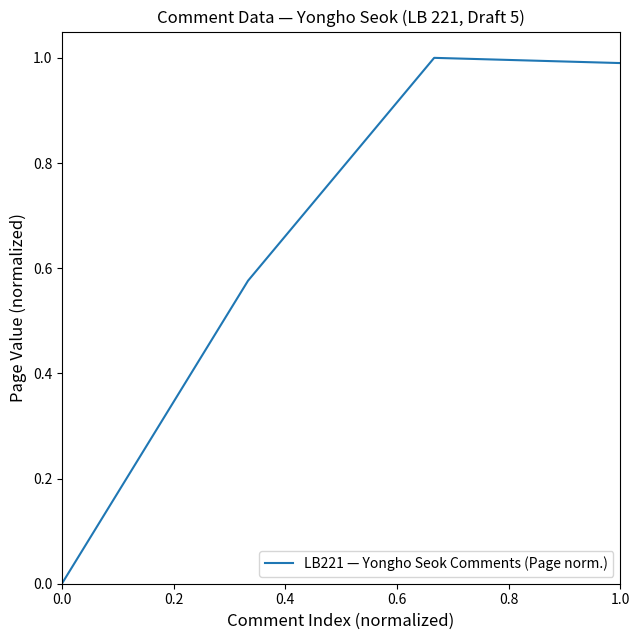

What is the difference between the maximum and minimum values?

1.0